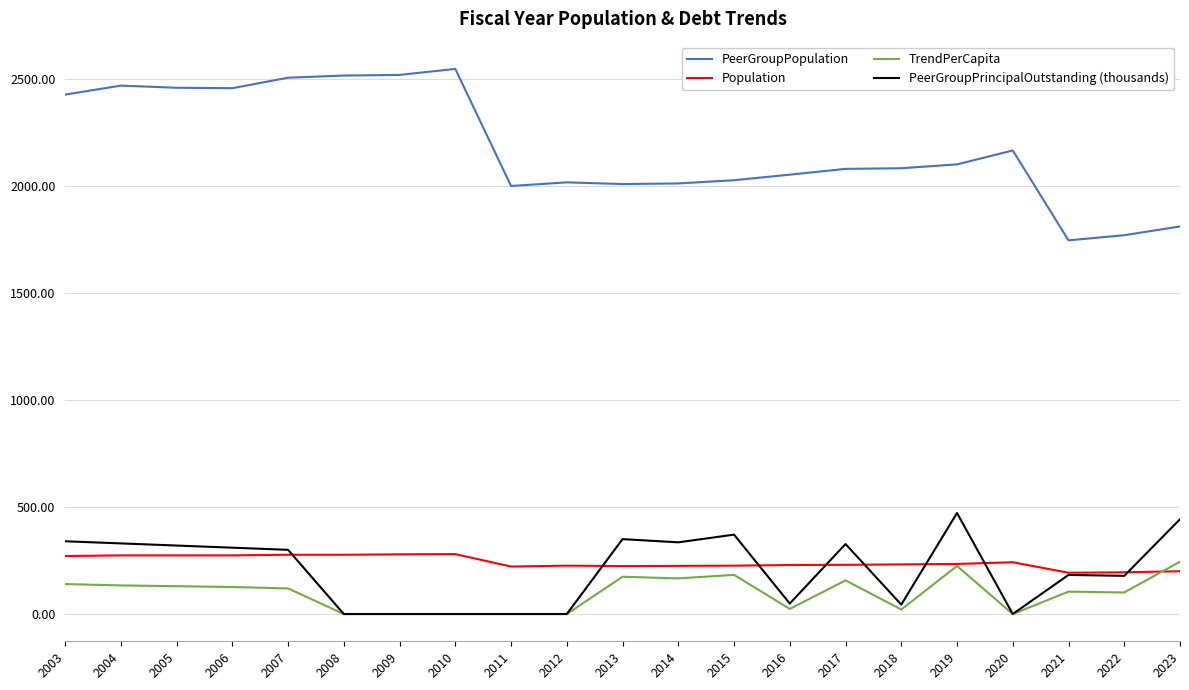

What are all the series names shown in the legend?

PeerGroupPopulation, Population, TrendPerCapita, PeerGroupPrincipalOutstanding (thousands)